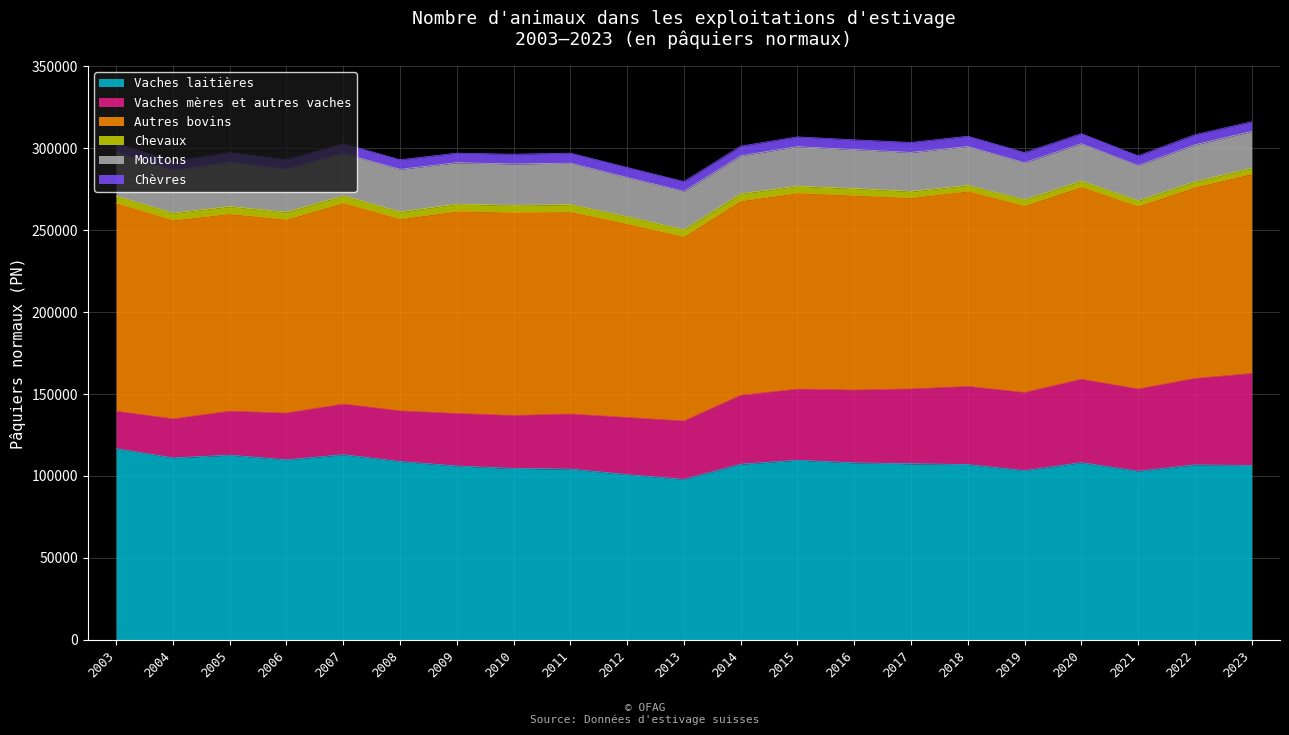

True or false: Moutons and Chèvres intersect in this chart.

False